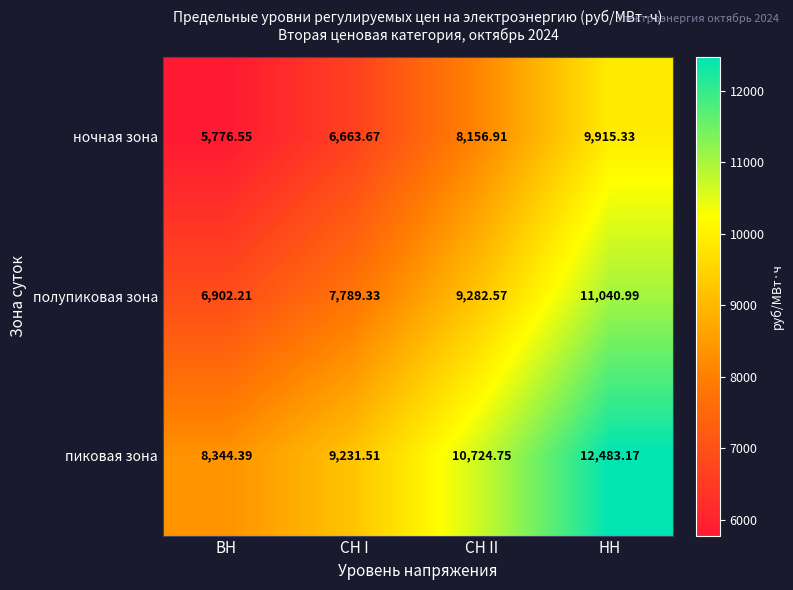

How many data points in ночная зона are less than 8156?

2